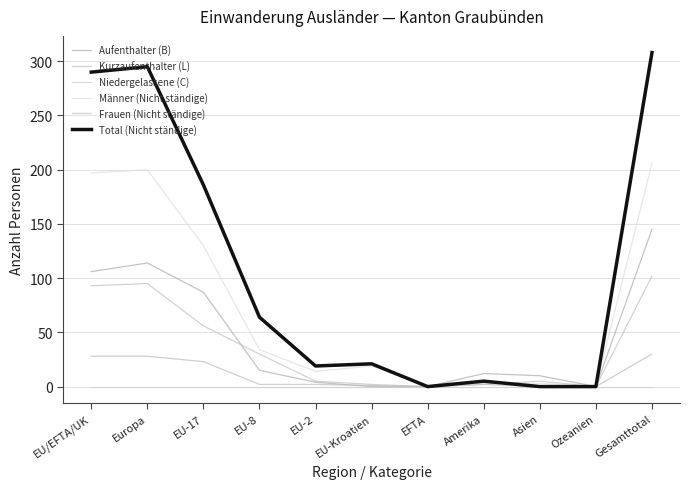

Reading left to right, list all the values displayed in this chart.

Aufenthalter (B): EU/EFTA/UK=106	Europa=114	EU-17=87	EU-8=15	EU-2=4	EU-Kroatien=0	EFTA=0	Amerika=12	Asien=10	Ozeanien=0	Gesamttotal=145
Kurzaufenthalter (L): EU/EFTA/UK=28	Europa=28	EU-17=23	EU-8=2	EU-2=2	EU-Kroatien=1	EFTA=0	Amerika=2	Asien=0	Ozeanien=0	Gesamttotal=30
Niedergelassene (C): EU/EFTA/UK=0	Europa=0	EU-17=0	EU-8=0	EU-2=0	EU-Kroatien=0	EFTA=0	Amerika=0	Asien=0	Ozeanien=0	Gesamttotal=0
Männer (Nicht ständige): EU/EFTA/UK=197	Europa=200	EU-17=130	EU-8=34	EU-2=14	EU-Kroatien=19	EFTA=0	Amerika=3	Asien=3	Ozeanien=0	Gesamttotal=206
Frauen (Nicht ständige): EU/EFTA/UK=93	Europa=95	EU-17=56	EU-8=30	EU-2=5	EU-Kroatien=2	EFTA=0	Amerika=2	Asien=5	Ozeanien=0	Gesamttotal=102
Total (Nicht ständige): EU/EFTA/UK=290	Europa=295	EU-17=186	EU-8=64	EU-2=19	EU-Kroatien=21	EFTA=0	Amerika=5	Asien=0	Ozeanien=0	Gesamttotal=308